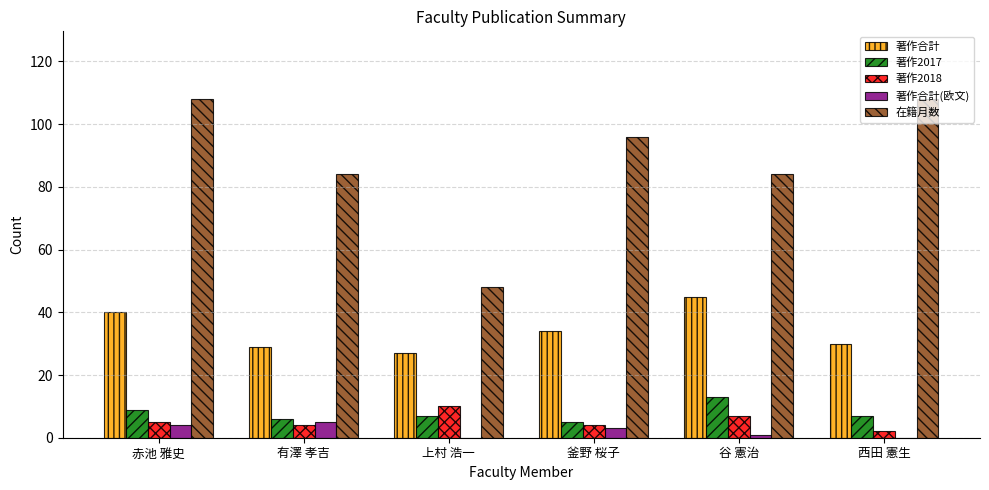

What is the total value across all series at 釜野 桜子?

142